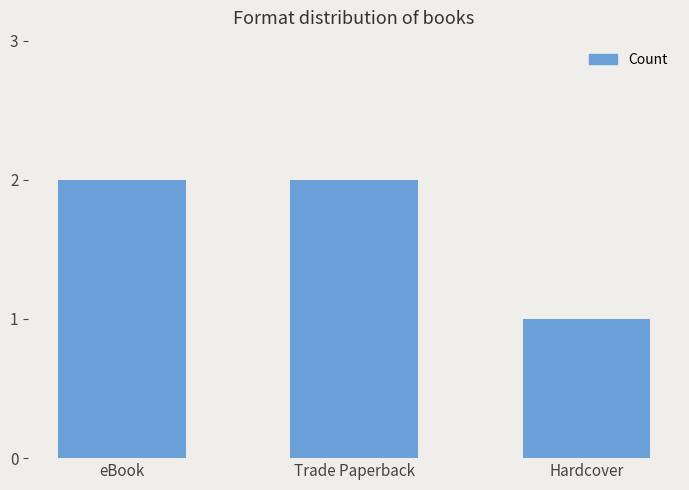

What is the maximum value shown in the chart?

2